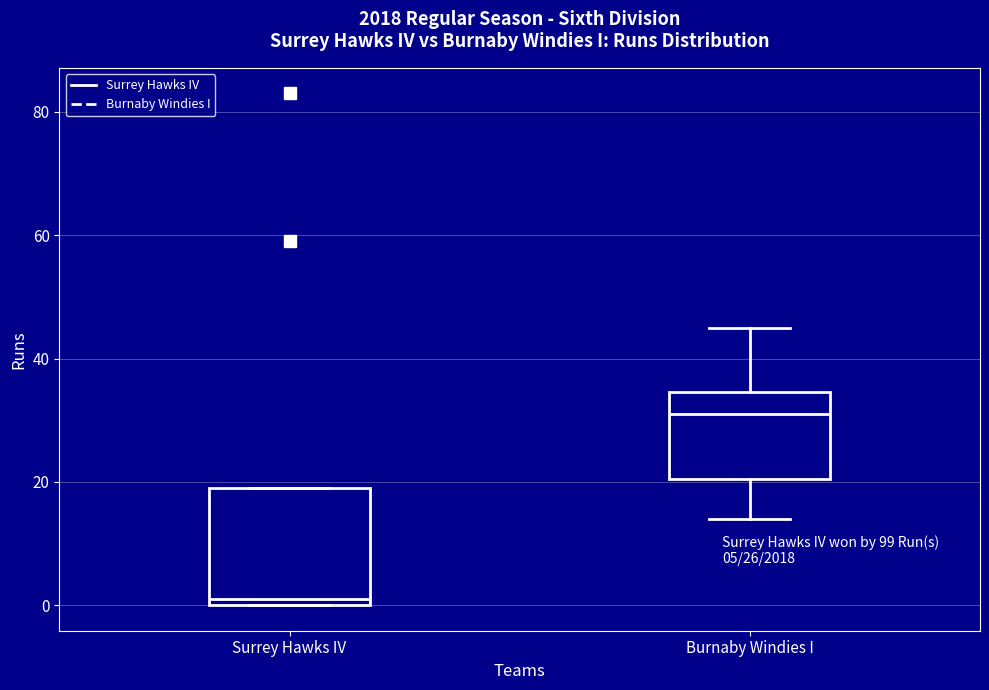

Which box has the highest median line?

Burnaby Windies I